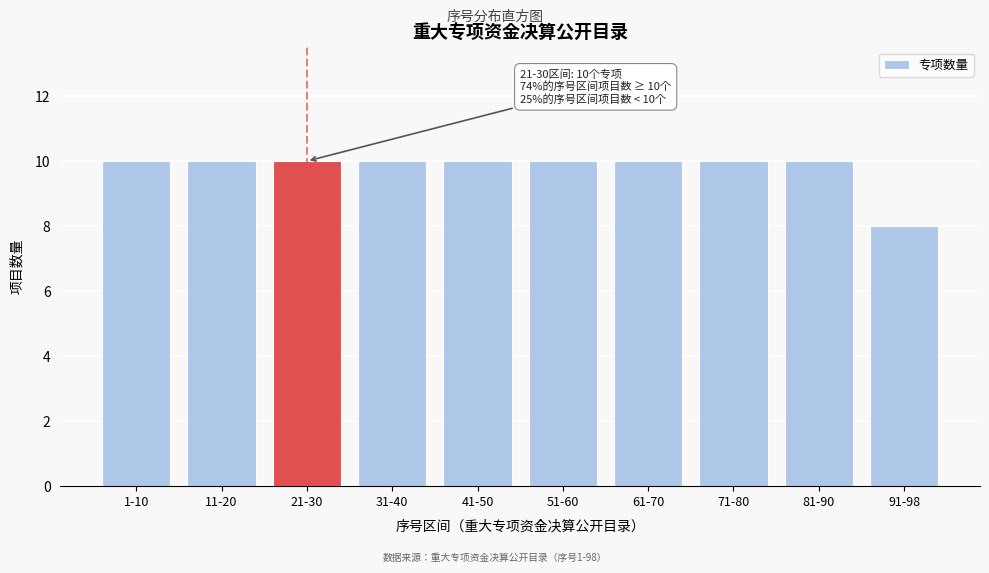

Reading left to right, list all the values displayed in this chart.

10	10	10	10	10	10	10	10	10	8